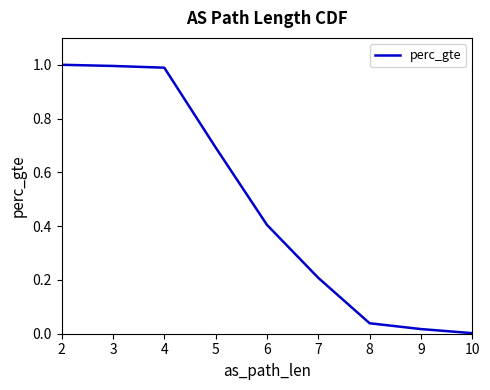

The value at 3 is 1.4. True or false?

False